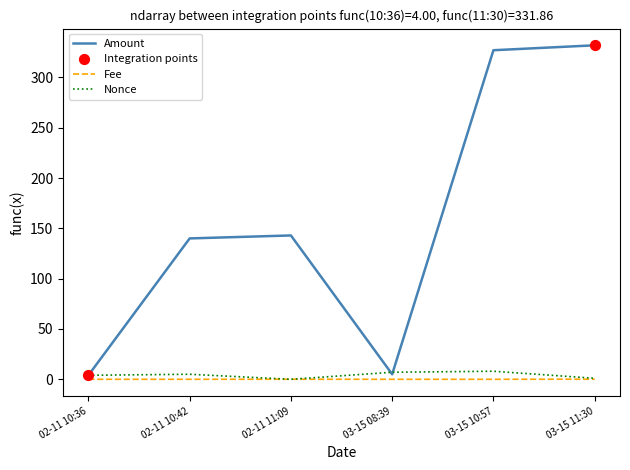

Which series has the largest range (max minus min)?

Amount